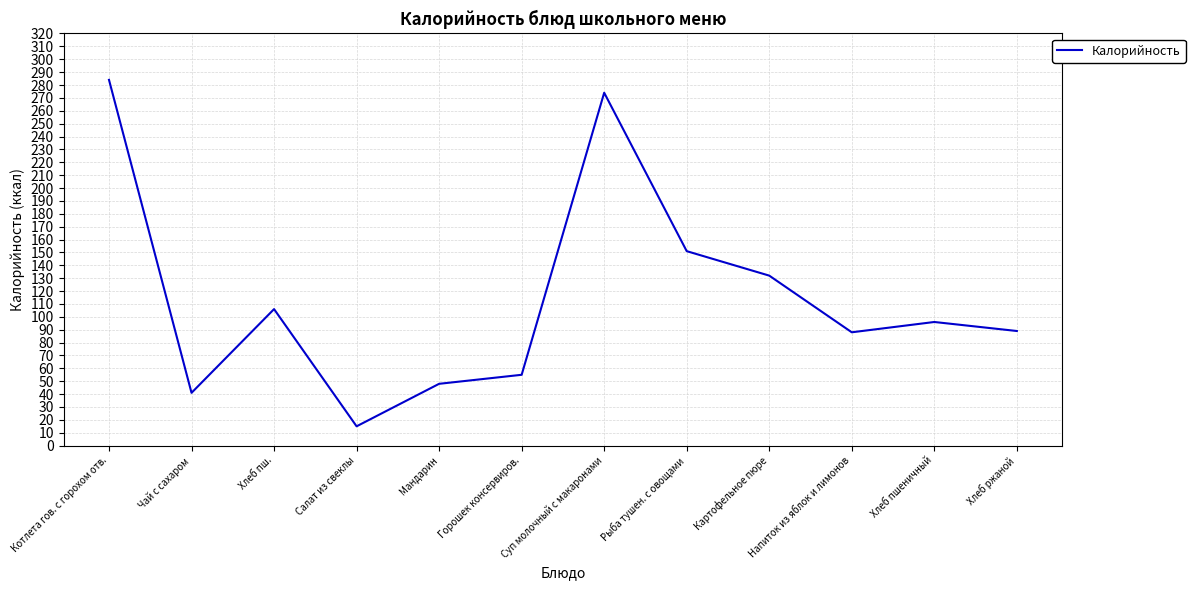

Between Напиток из яблок и лимонов and Чай с сахаром, which is larger?

Напиток из яблок и лимонов